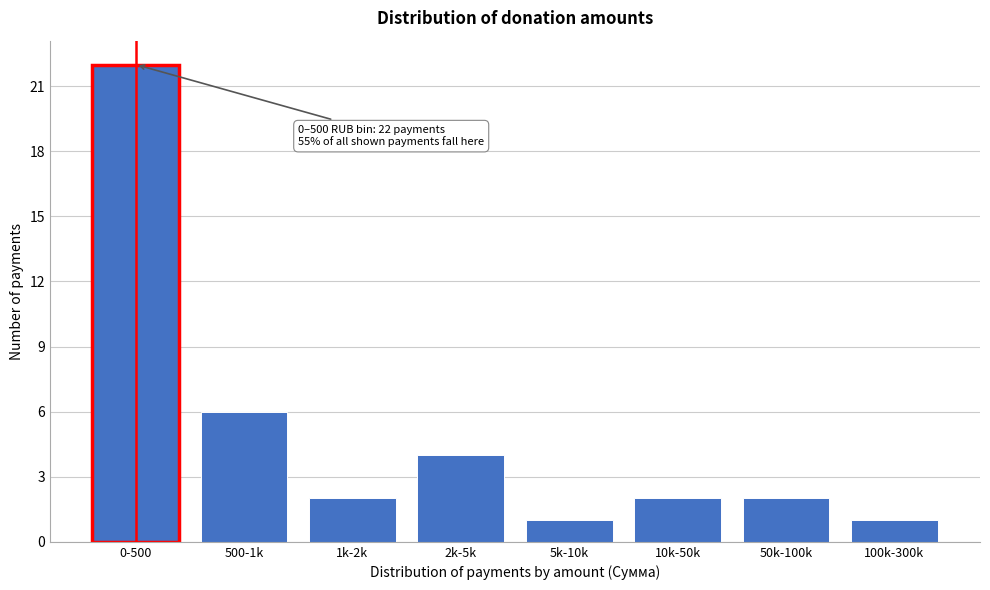

Reading left to right, what are all the values shown in this chart?

0-500=22	500-1k=6	1k-2k=2	2k-5k=4	5k-10k=1	10k-50k=2	50k-100k=2	100k-300k=1